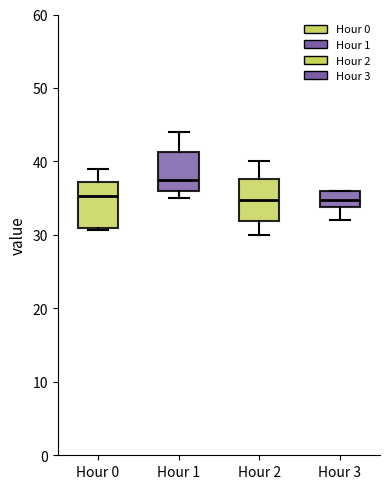

Reading left to right, transcribe this box plot: for each box, give where its median line is, the range the box spans, and where its two whiskers end, as read against the y-axis. The values are not printed on the chart, so give them approximately, as read against the axis.

Hour 0: median 35, box 31 to 37, whiskers 31 (just below the box's lower edge) to 39
Hour 1: median 38, box 36 to 41, whiskers 35 to 44
Hour 2: median 35, box 32 to 38, whiskers 30 to 40
Hour 3: median 35, box 34 to 36, whiskers 32 to 36